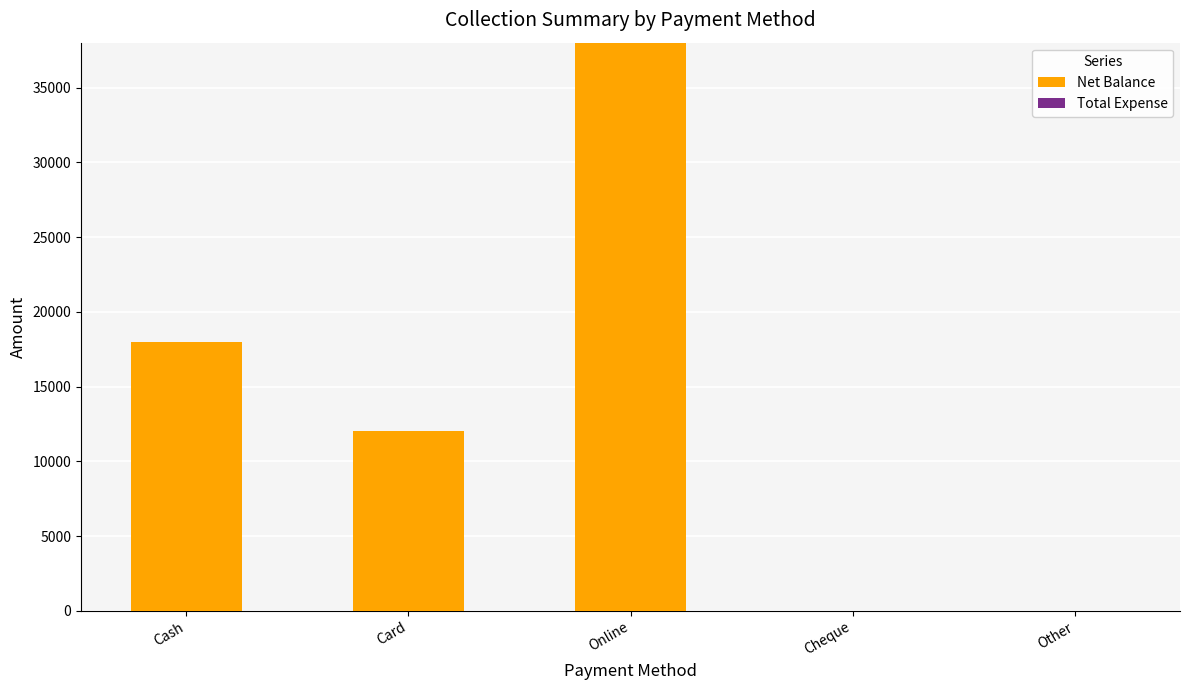

Between Cheque and Cash, which is larger?

Cash